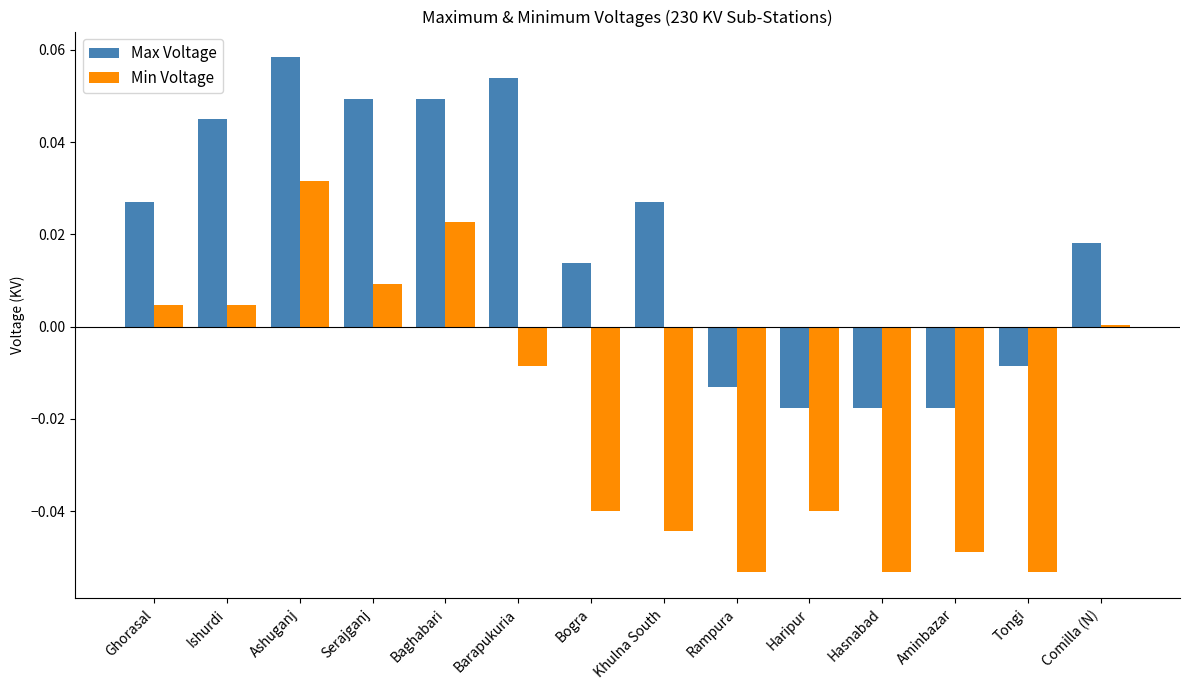

At which category is the sum across all series the highest?

Ashuganj